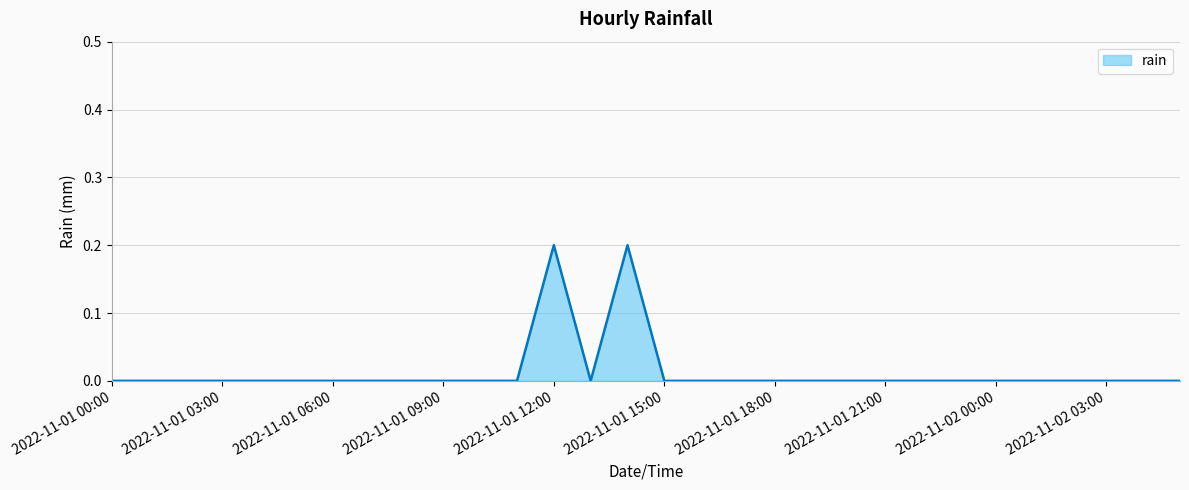

Is this an area chart (filled region under the line)?

Yes